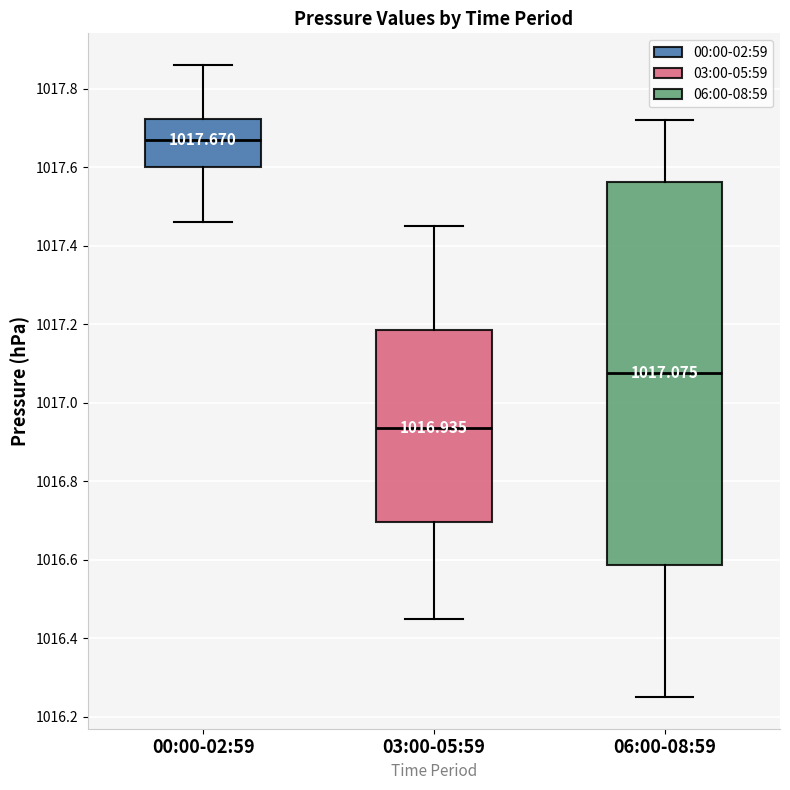

Which box is the tallest, from its lower edge to its upper edge?

06:00-08:59